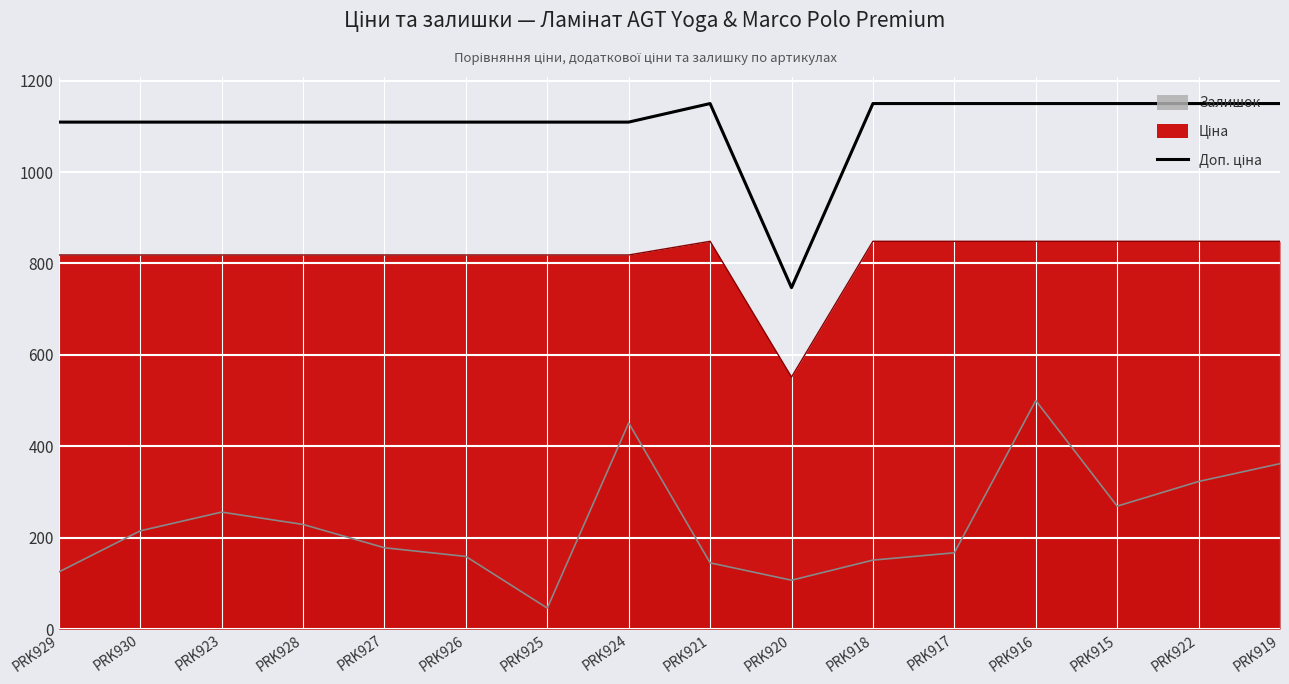

Approximately how many times larger is the value at PRK927 compared to PRK918?

1.0